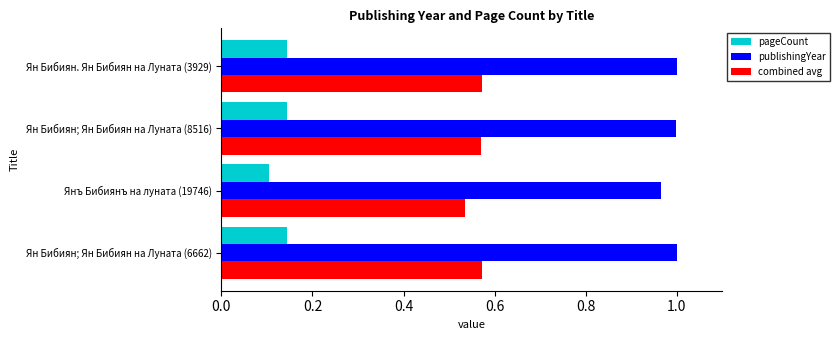

True or false: pageCount has a value of 0.2 at Янъ Бибиянъ на луната (19746).

False